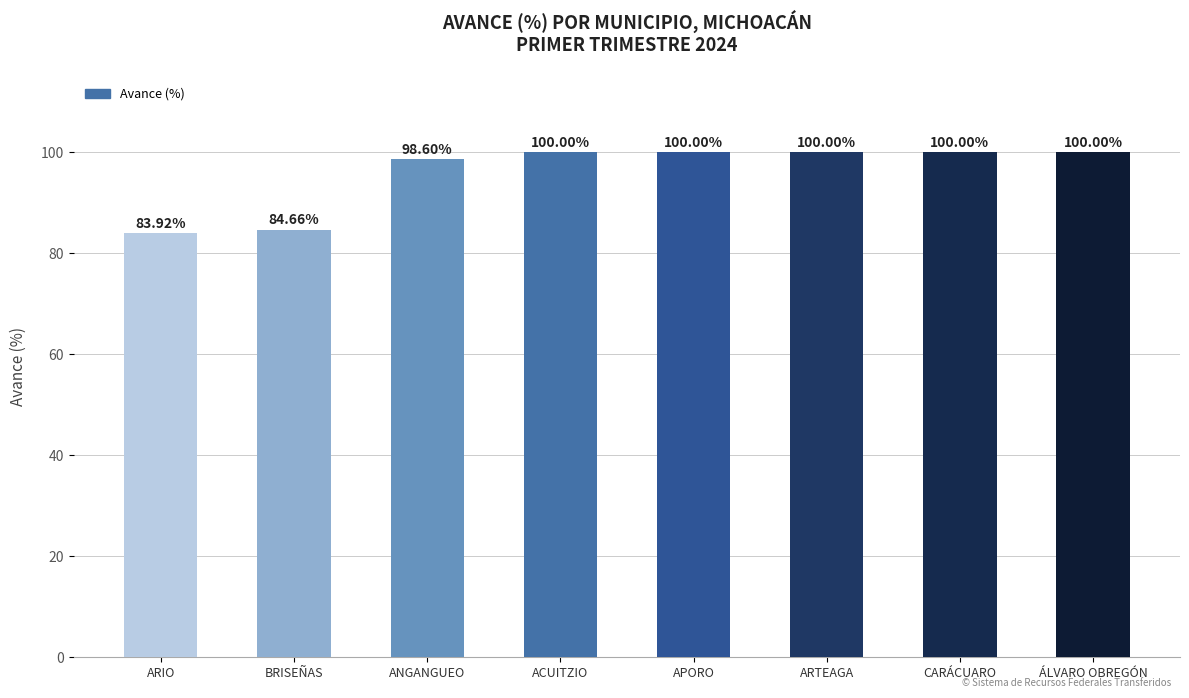

What is the label of the 2nd bar from the left?

BRISEÑAS